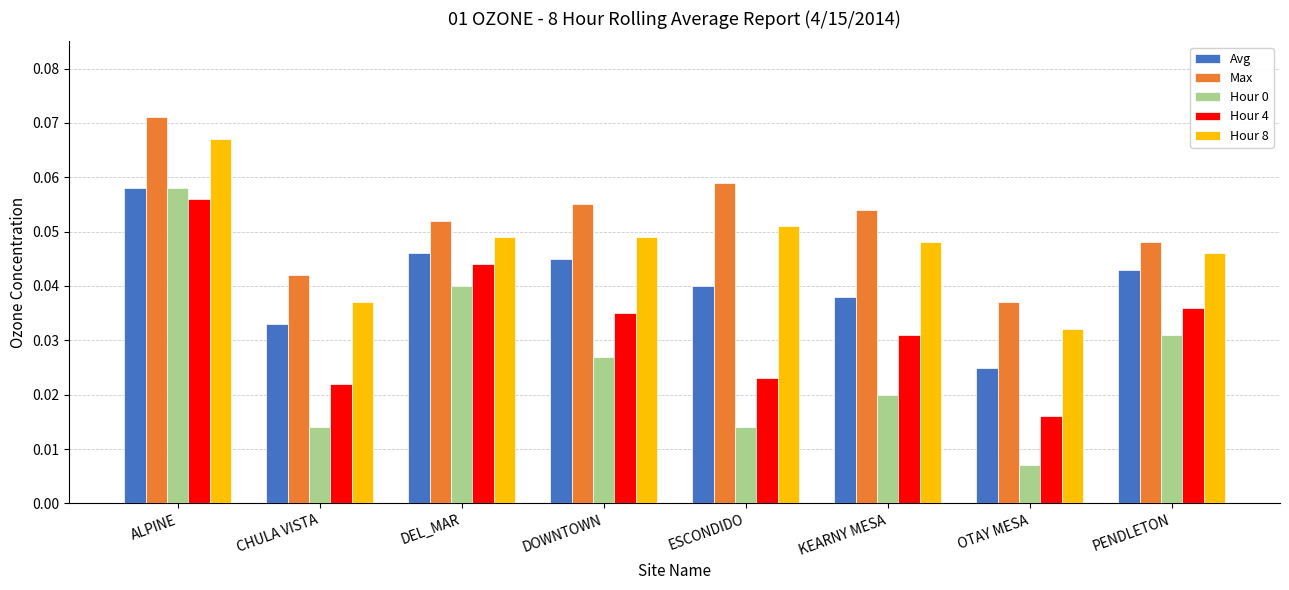

What is the label of the 4th bar from the right?

ESCONDIDO